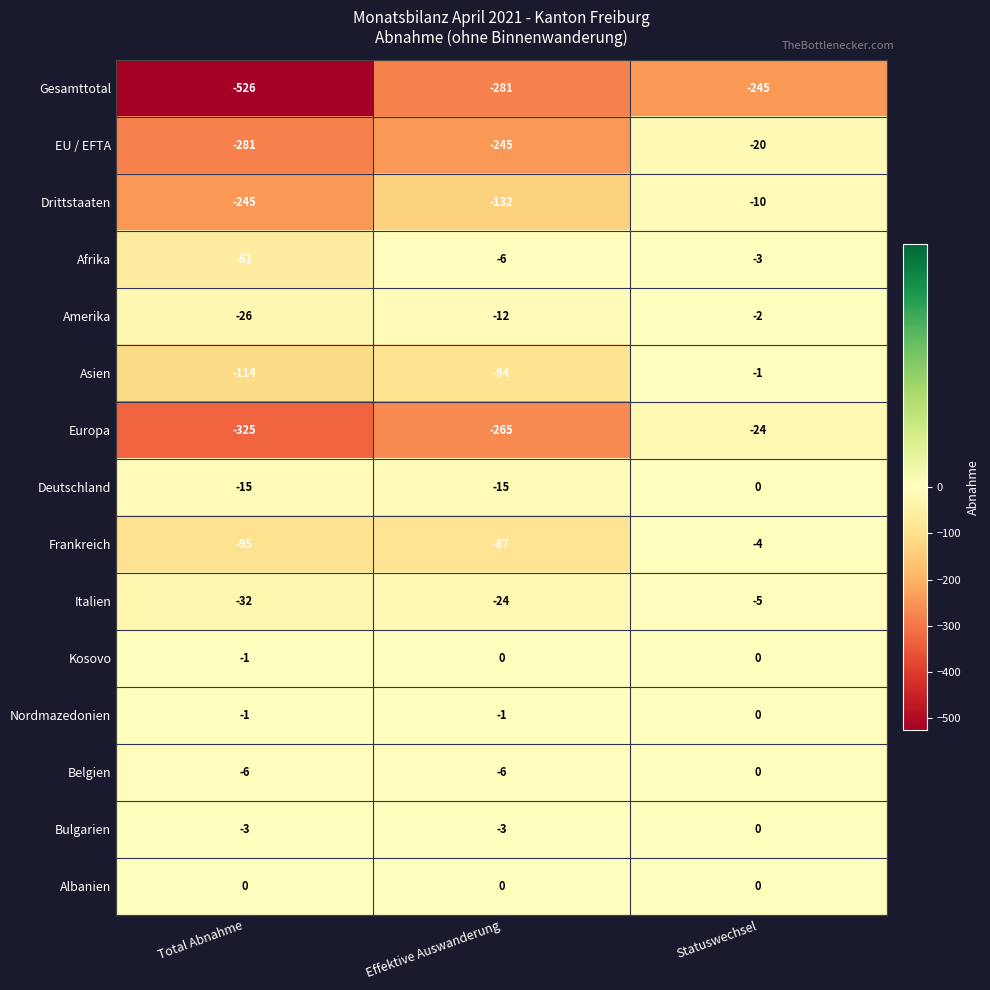

Which series has the largest total across all categories?

Albanien